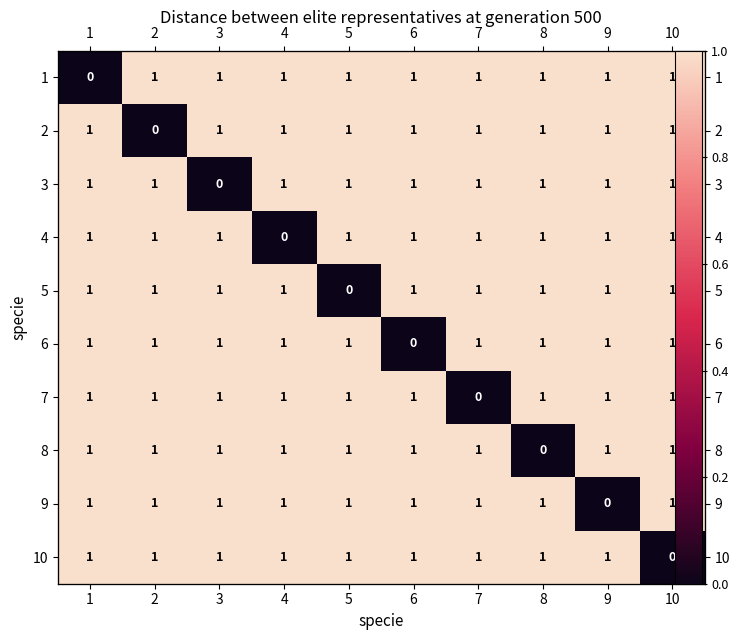

Where is 5 nearest to the value 0?

5